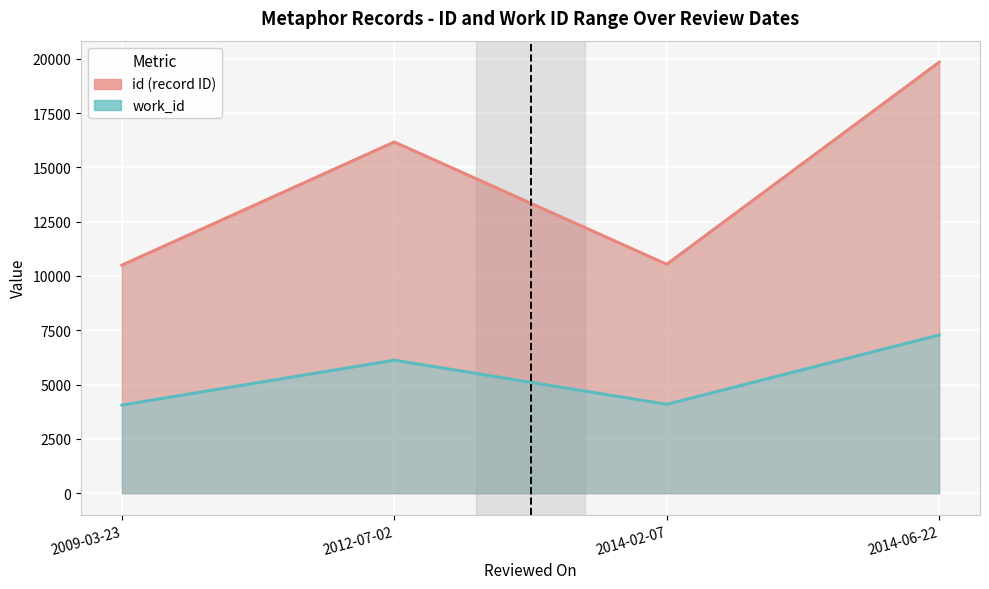

At 2012-07-02, list the series in order from largest to smallest.

id, work_id